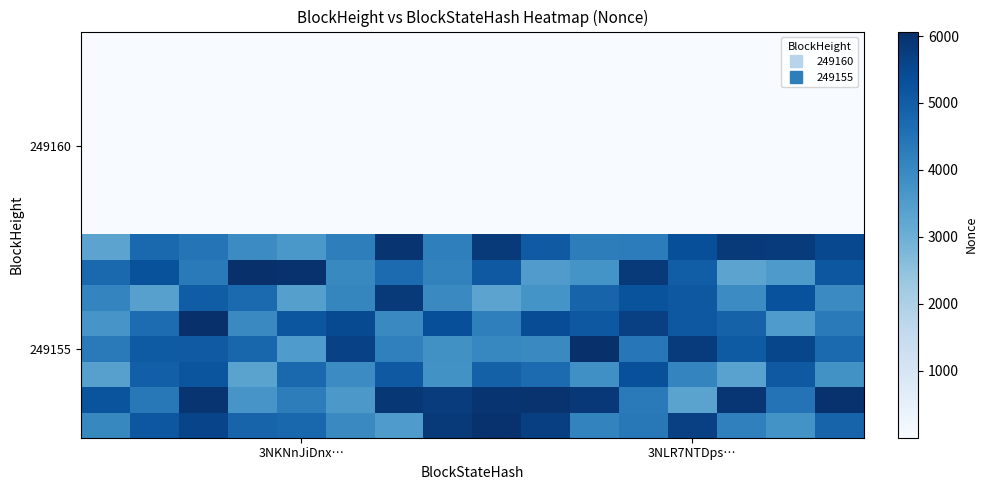

At how many categories does at least one series exceed 3660?

16